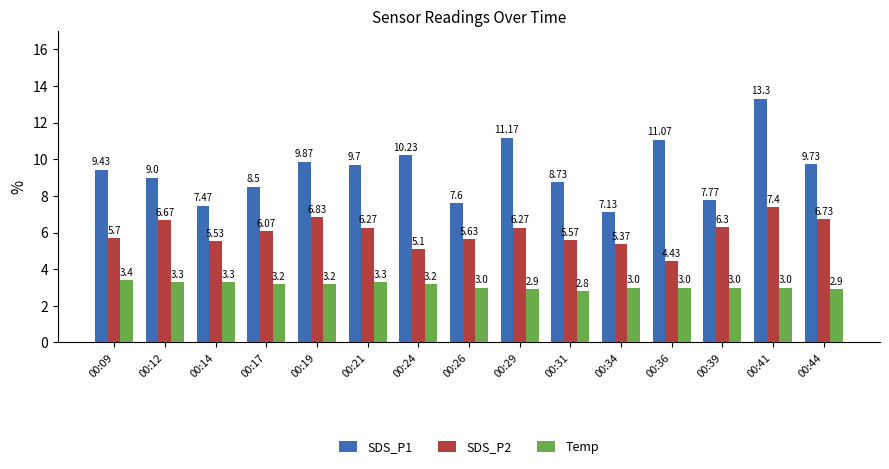

What is the greatest value displayed?

13.3